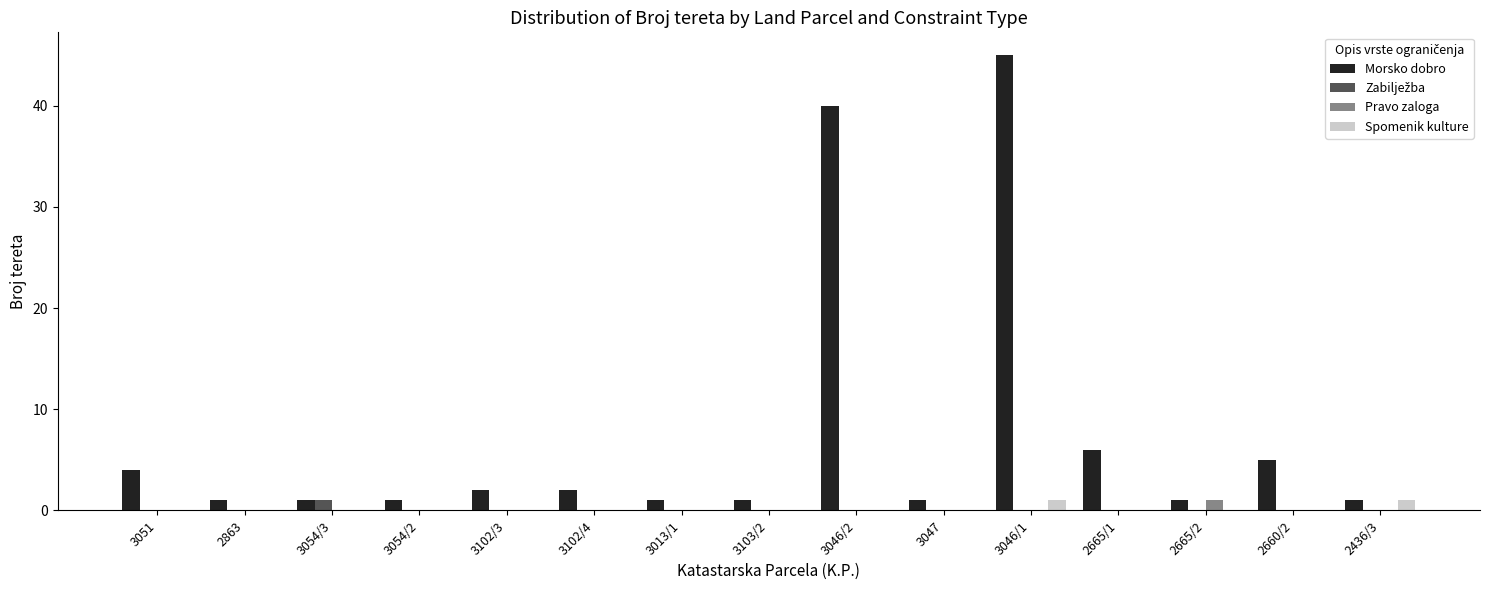

Which series has the largest total across all categories?

Morsko dobro